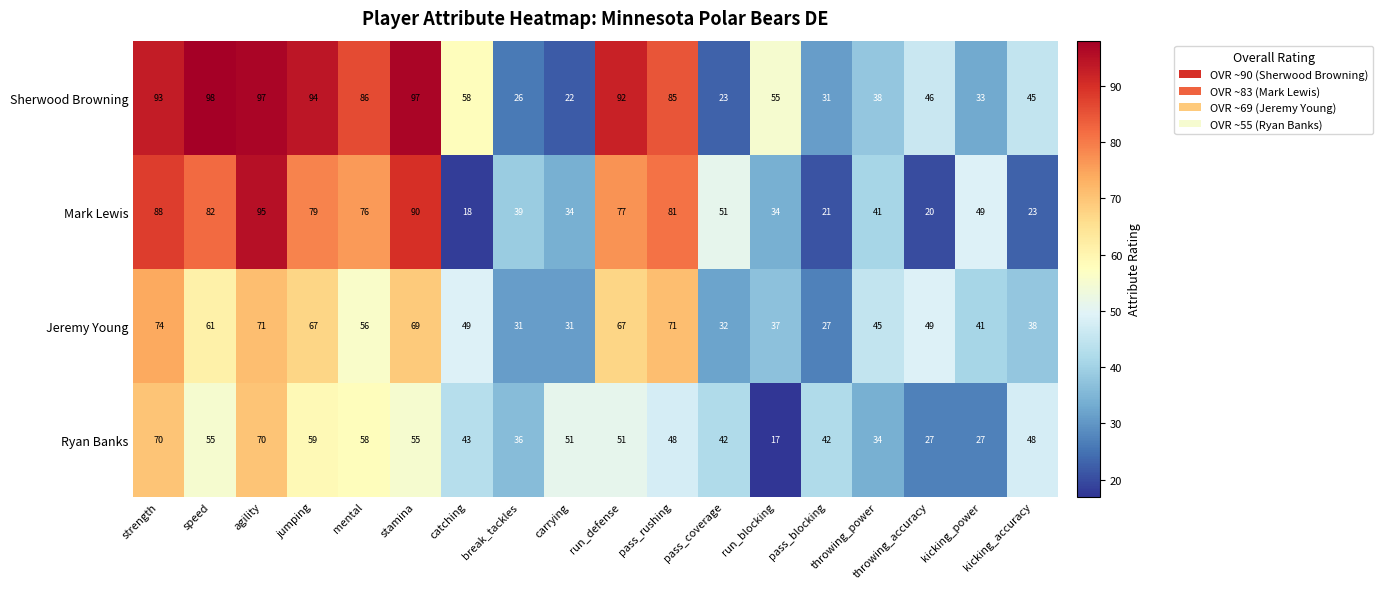

List the series in order of their peak value, lowest first.

Ryan Banks, Jeremy Young, Mark Lewis, Sherwood Browning